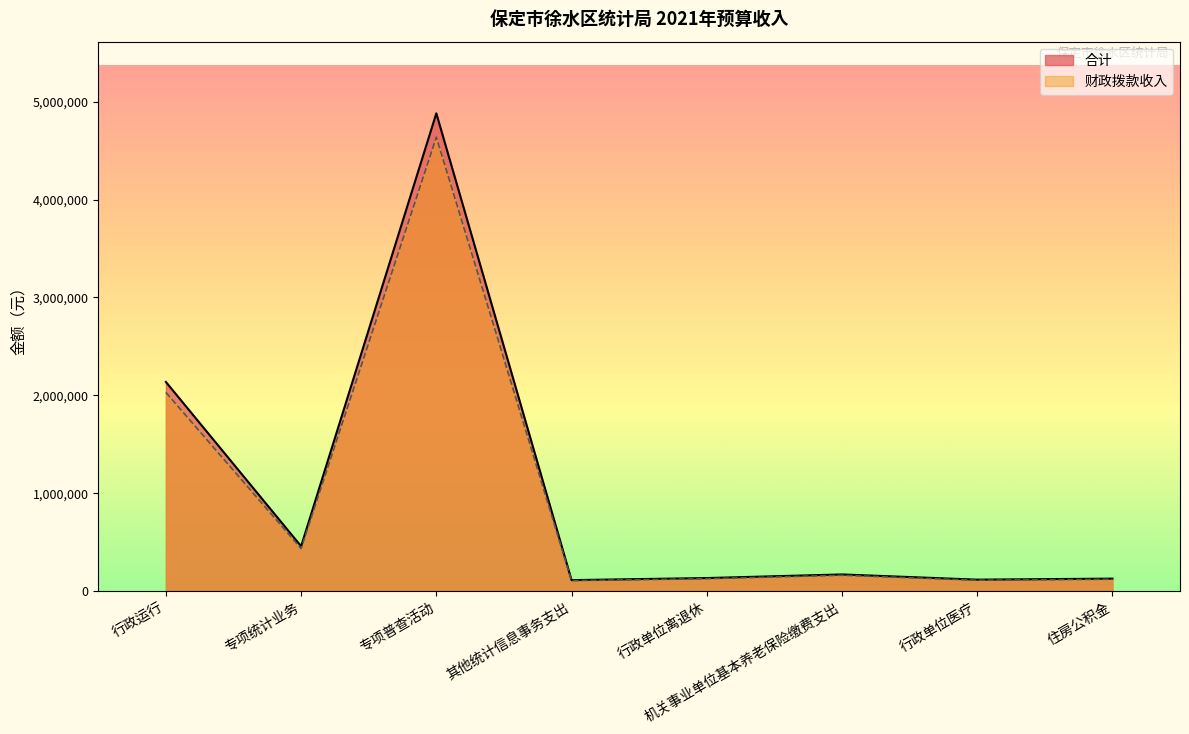

Does the chart have visible grid lines?

No